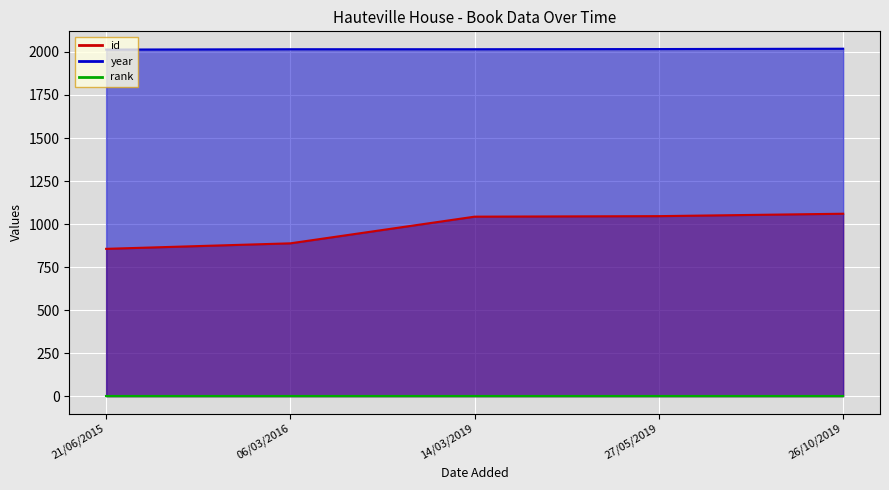

List the labels in order of id value, largest first.

26/10/2019, 27/05/2019, 14/03/2019, 06/03/2016, 21/06/2015